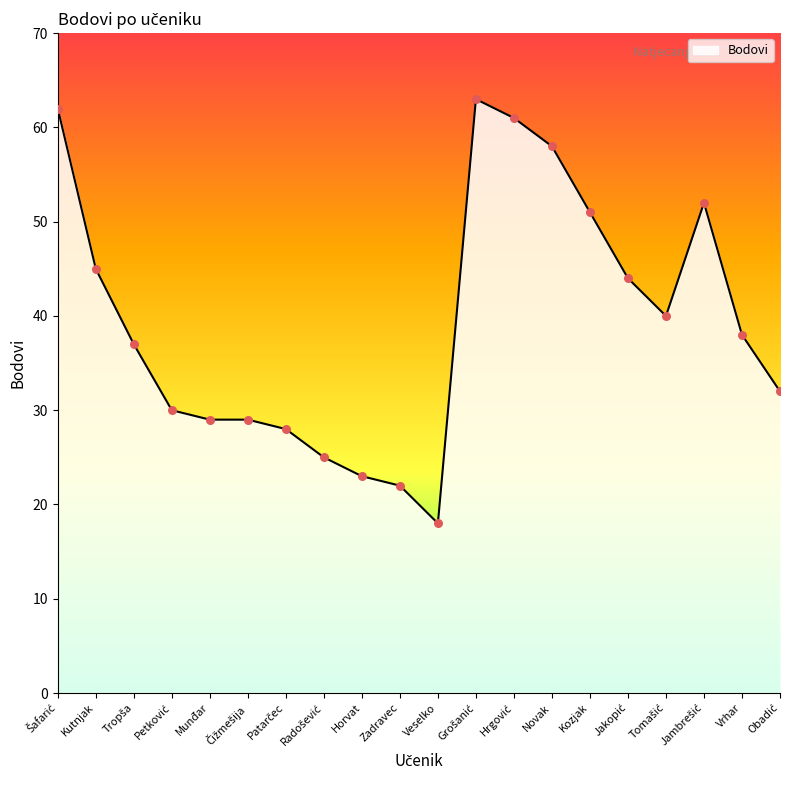

Which has a higher value, Horvat or Kozjak?

Kozjak